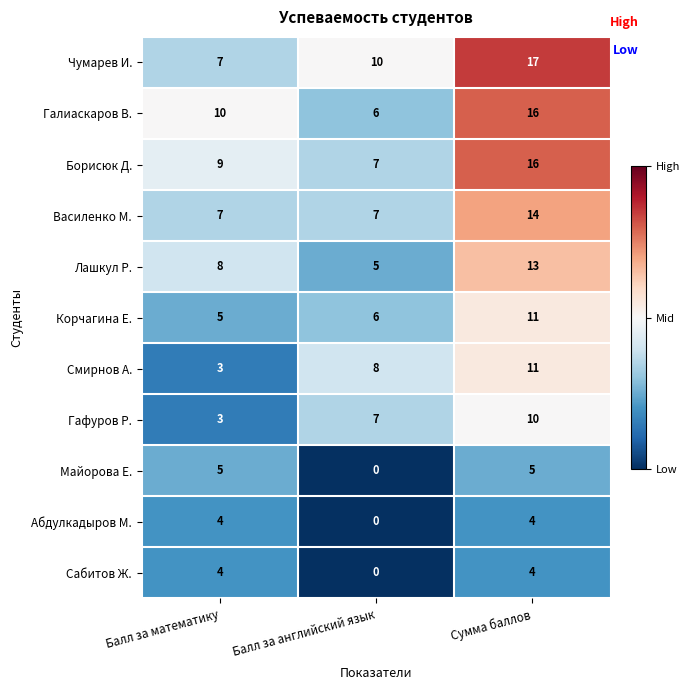

Is it true that Майорова Е. equals 0 at Балл за английский язык?

True